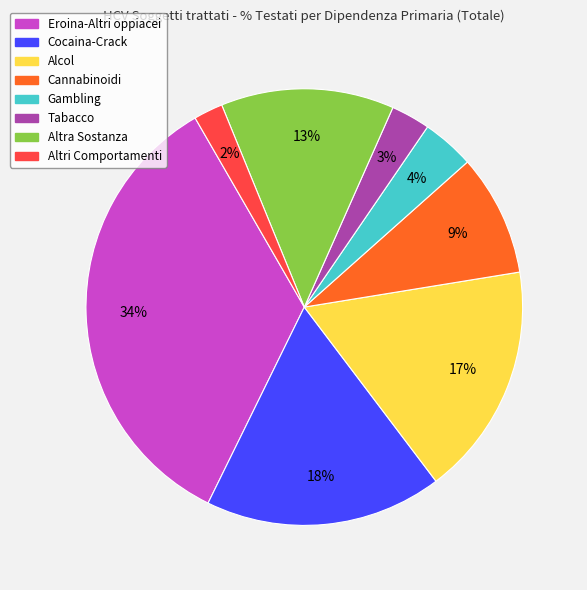

Does Eroina-Altri oppiacei account for over 50% of the chart?

No